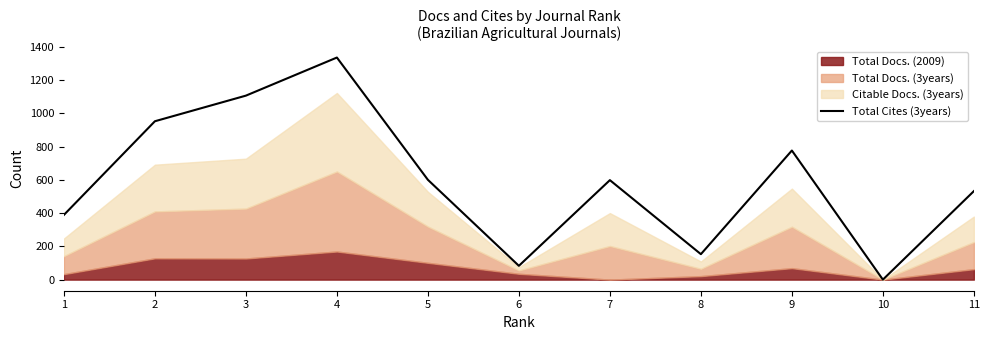

Approximately how many times larger is the value at 9 compared to 8?

5.1